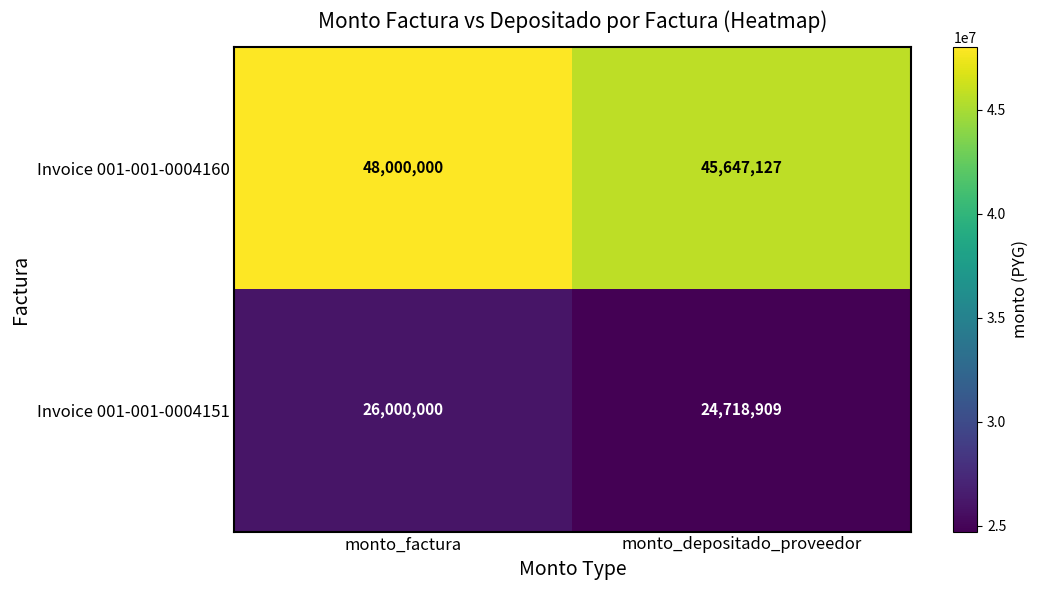

How many values in the Invoice 001-001-0004151 series are below 26000000?

1